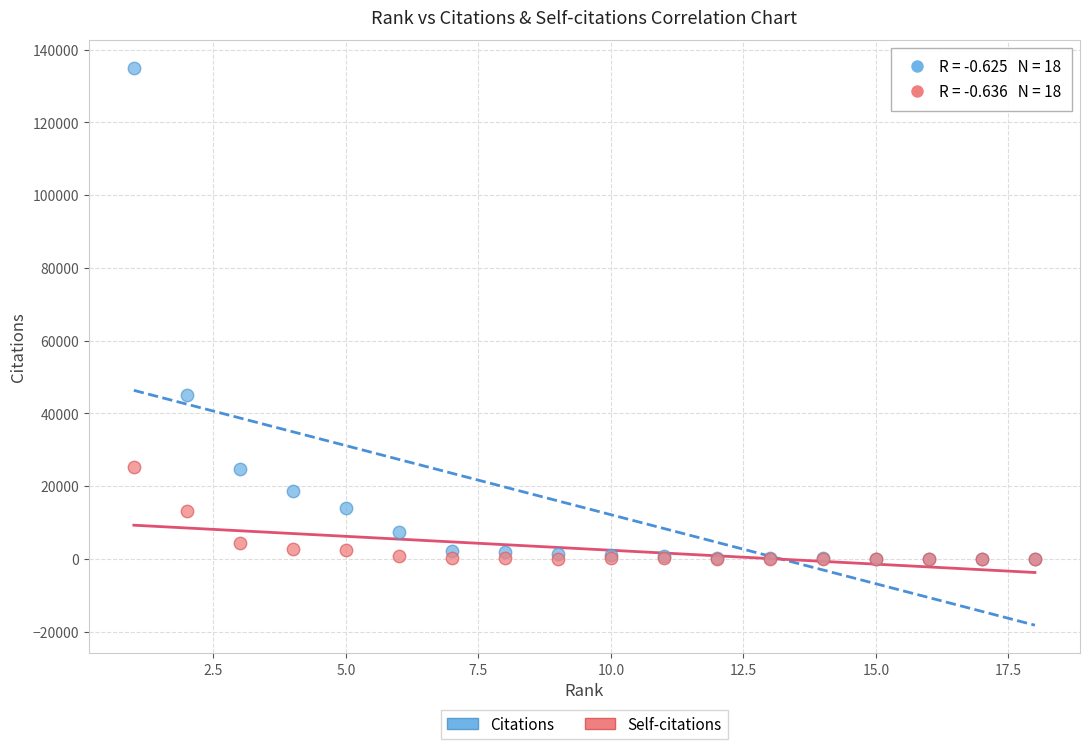

In the Citations series, what Y value is closest to 67513?

44953